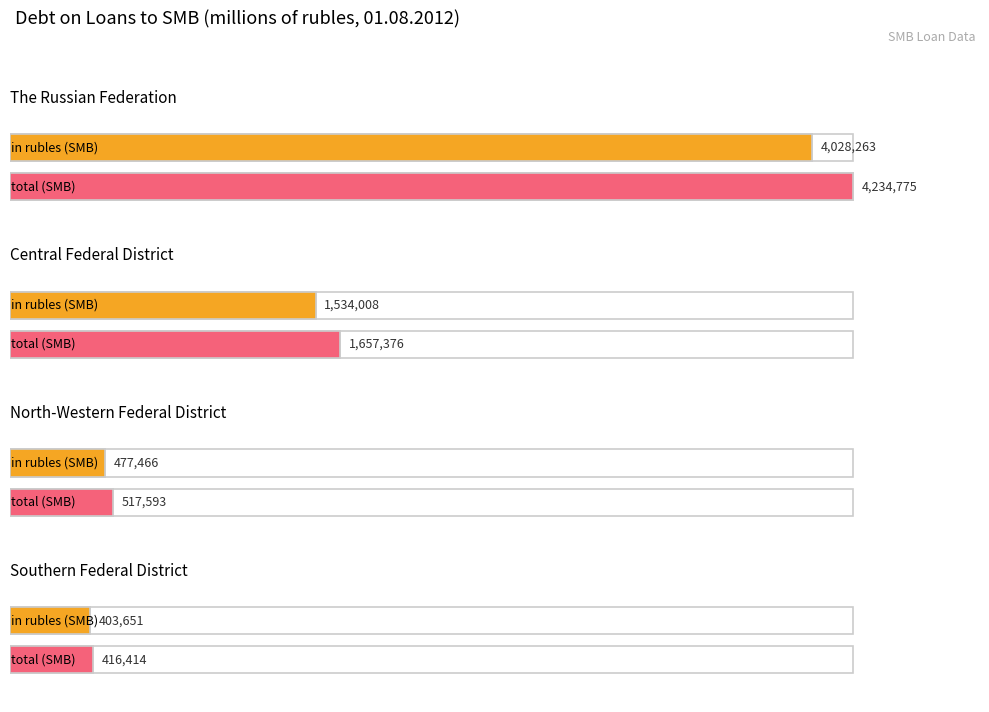

True or false: in rubles (SMB) has a value of 477466 at North-Western Federal District.

True